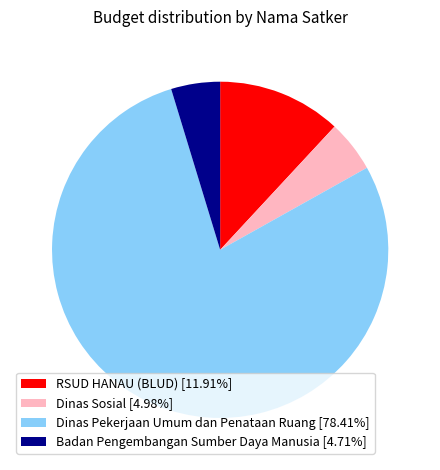

Is Dinas Pekerjaan Umum dan Penataan Ruang [78.41%] the majority of the pie?

Yes